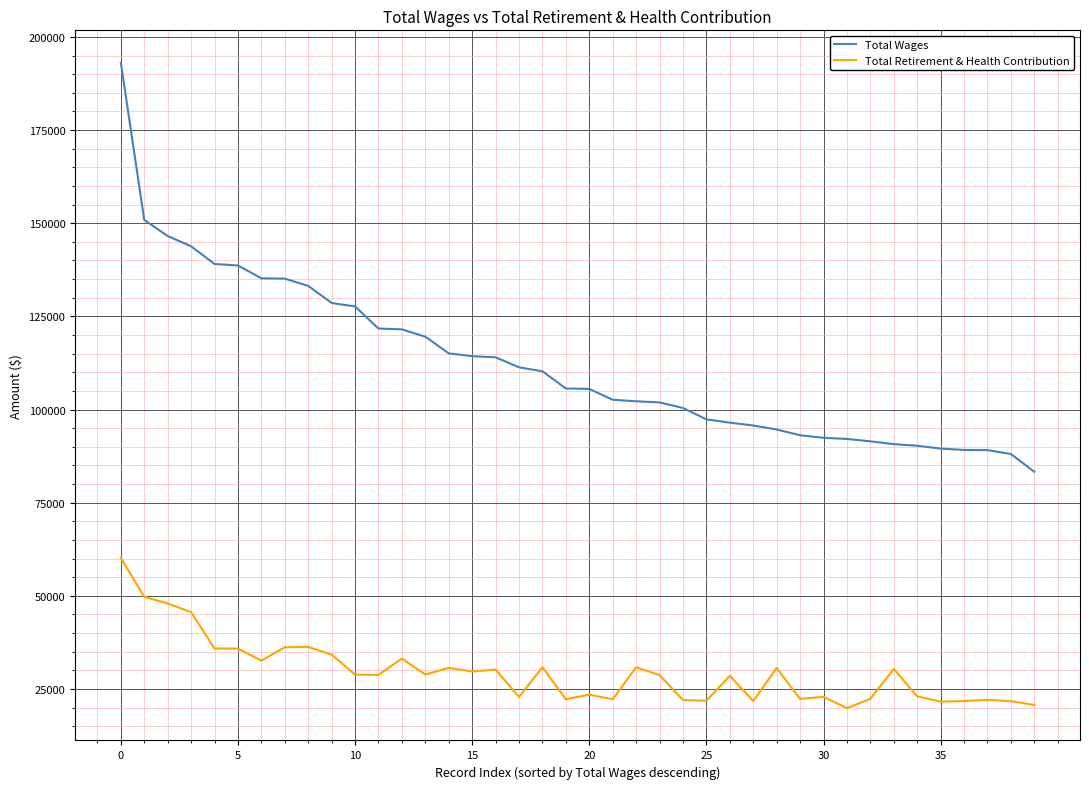

List the series in order of their peak value, highest first.

Total Wages, Total Retirement & Health Contribution